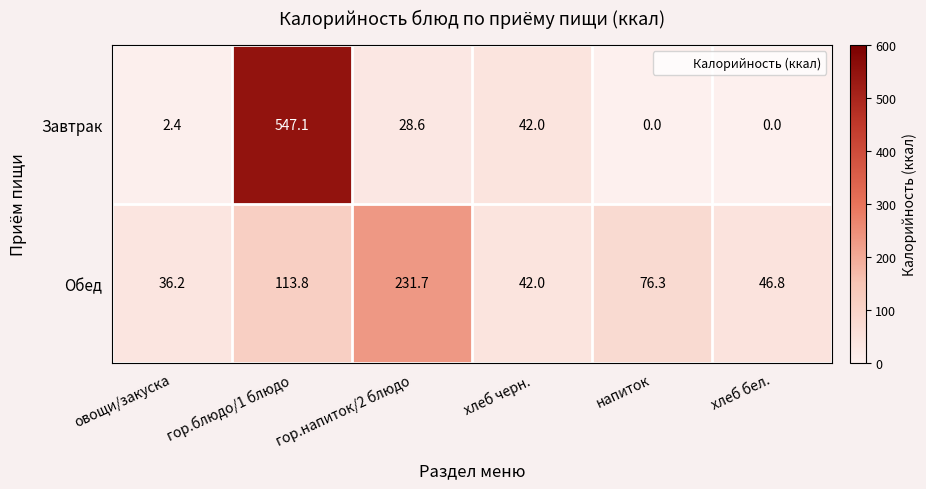

At how many categories does at least one series exceed 66?

3